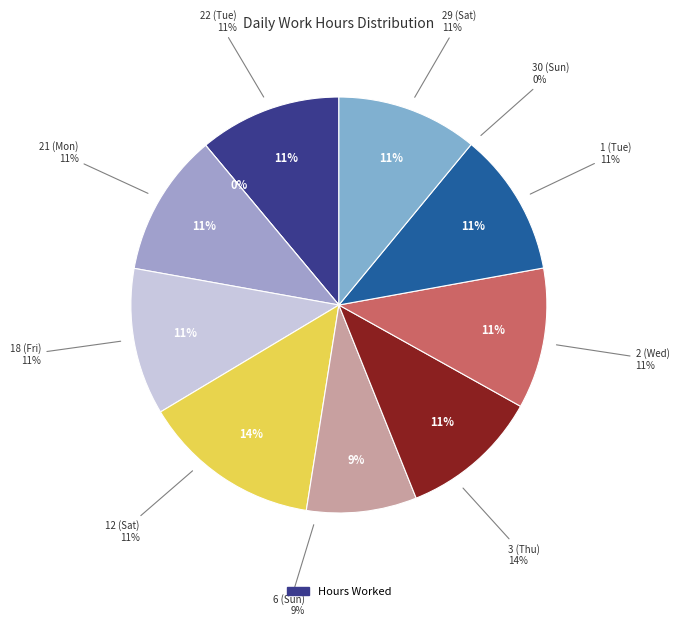

Does 2 (Wed) represent more than half of the total?

No